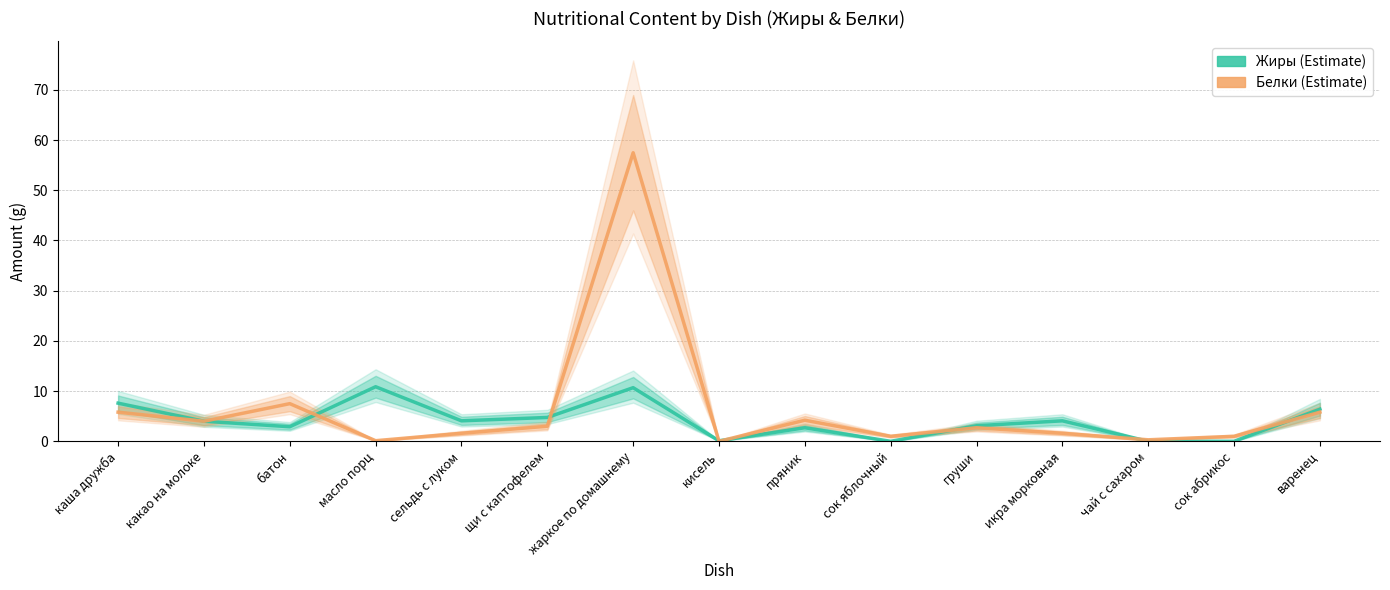

What is the value of the Белки point at the 5th from the left?

1.6